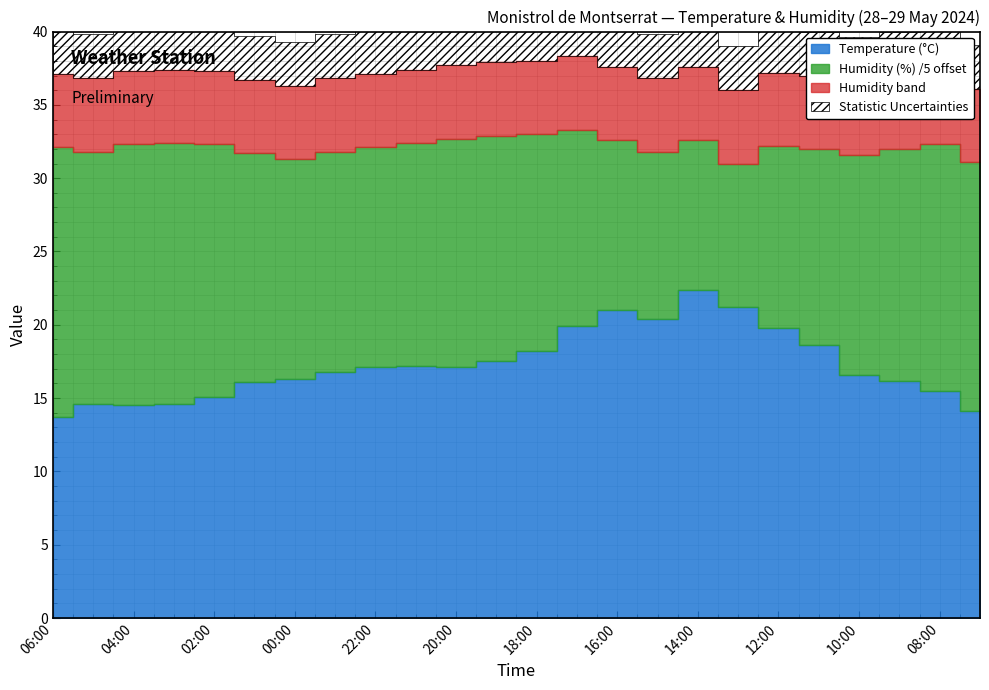

The Temperature (°C) series shows 16.6 at 10:00. True or false?

True